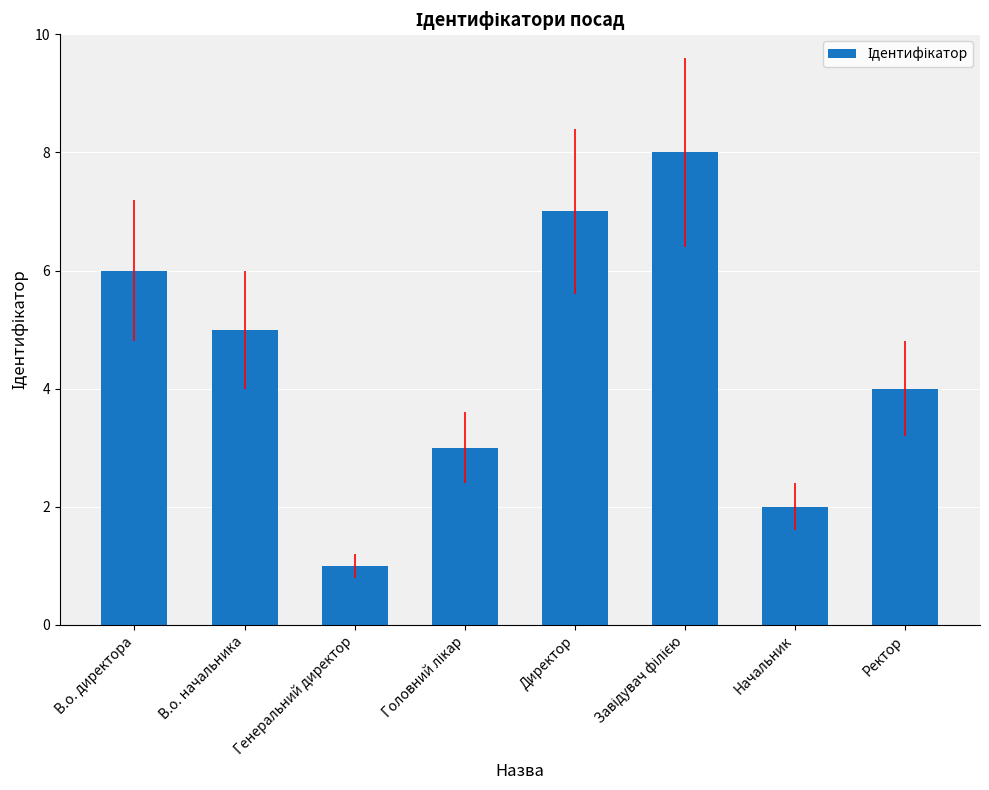

What is the label of the 2nd bar from the left?

В.о. начальника